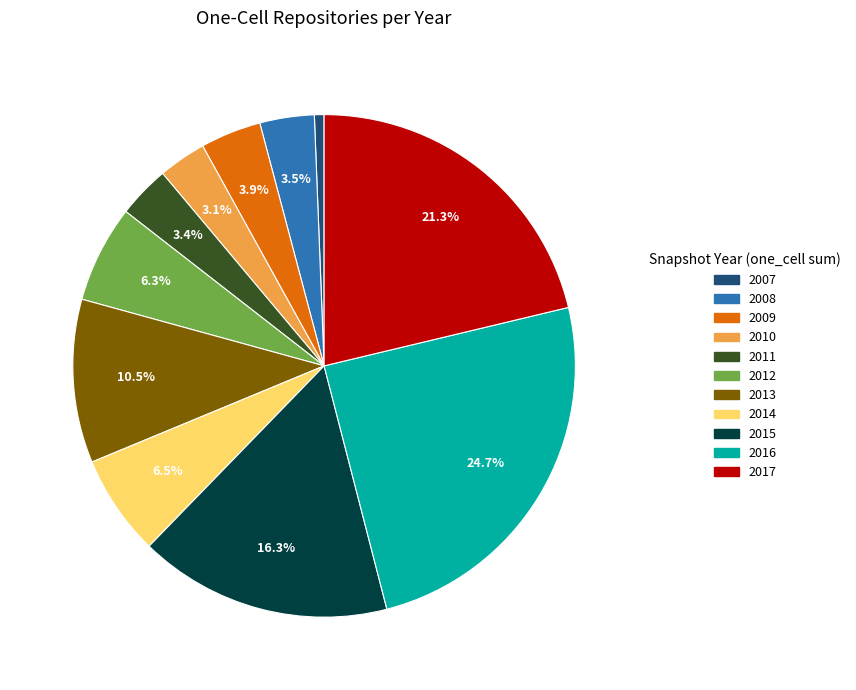

Does any single category account for the majority?

No